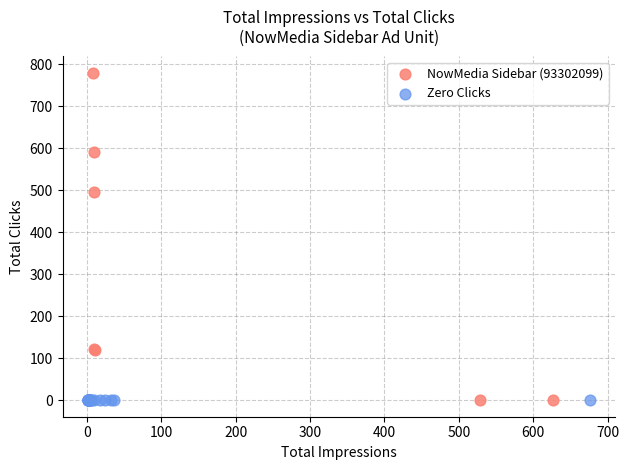

Which series reaches the maximum Y coordinate?

NowMedia Sidebar (93302099)